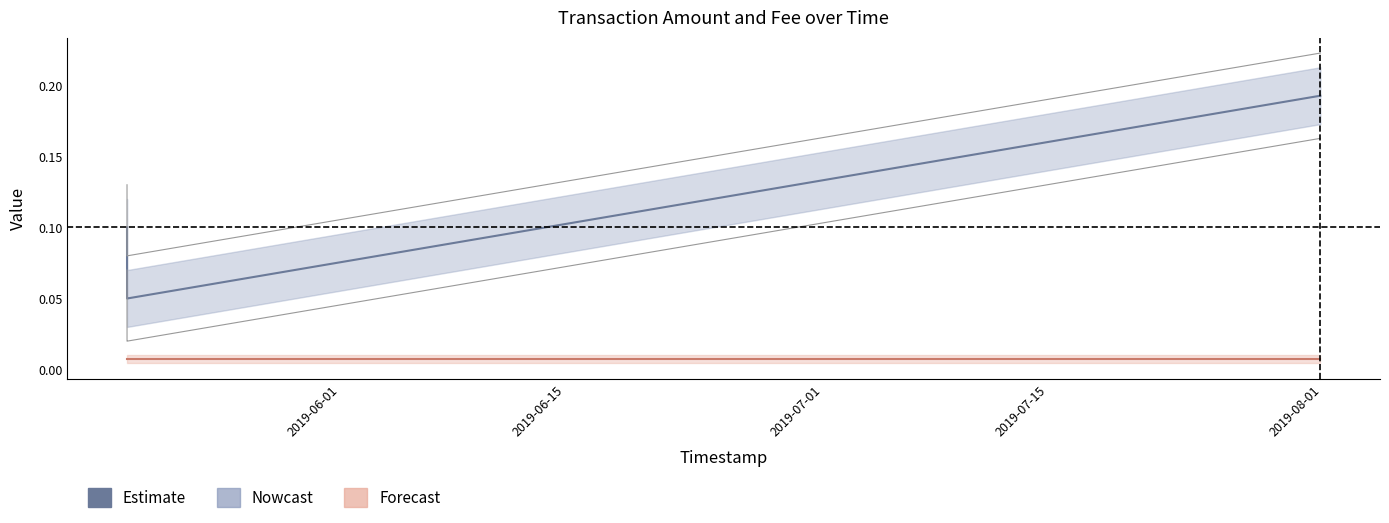

What position from the right is 2019-05-18 18:53:23?

2